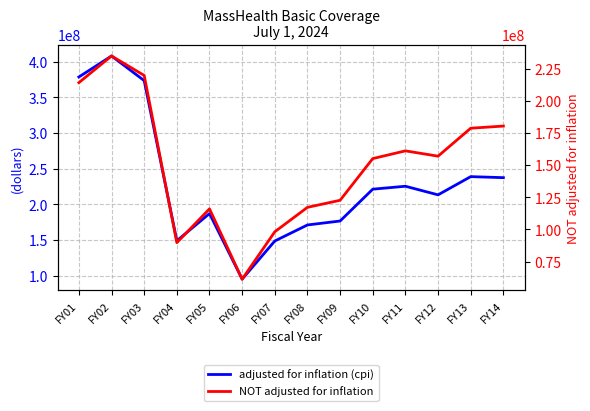

What is the average value of the adjusted for inflation (cpi) series?

230434938